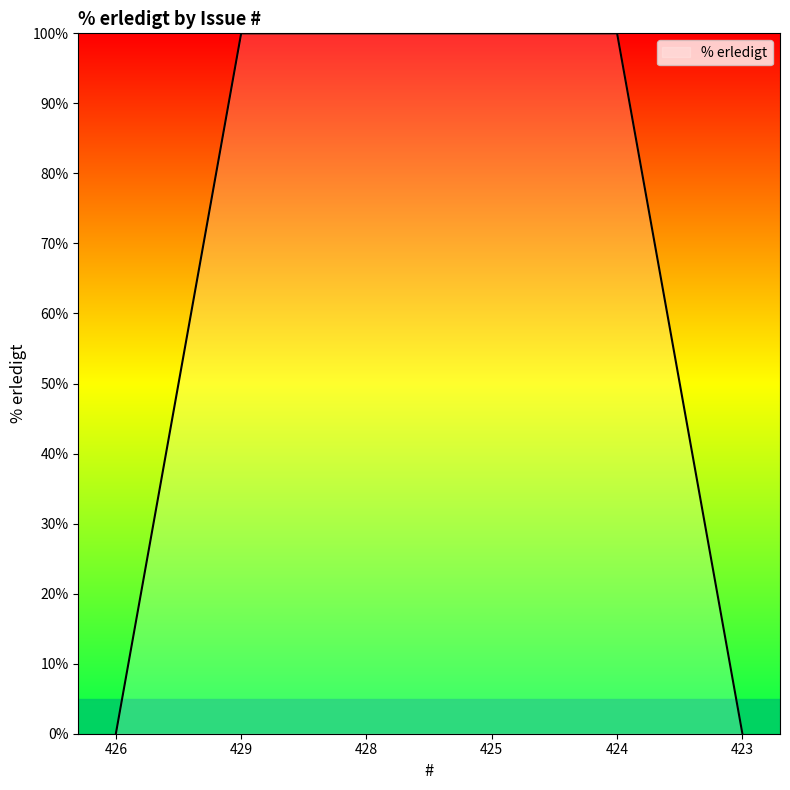

True or false: the data has more than 2 interior local peaks.

False